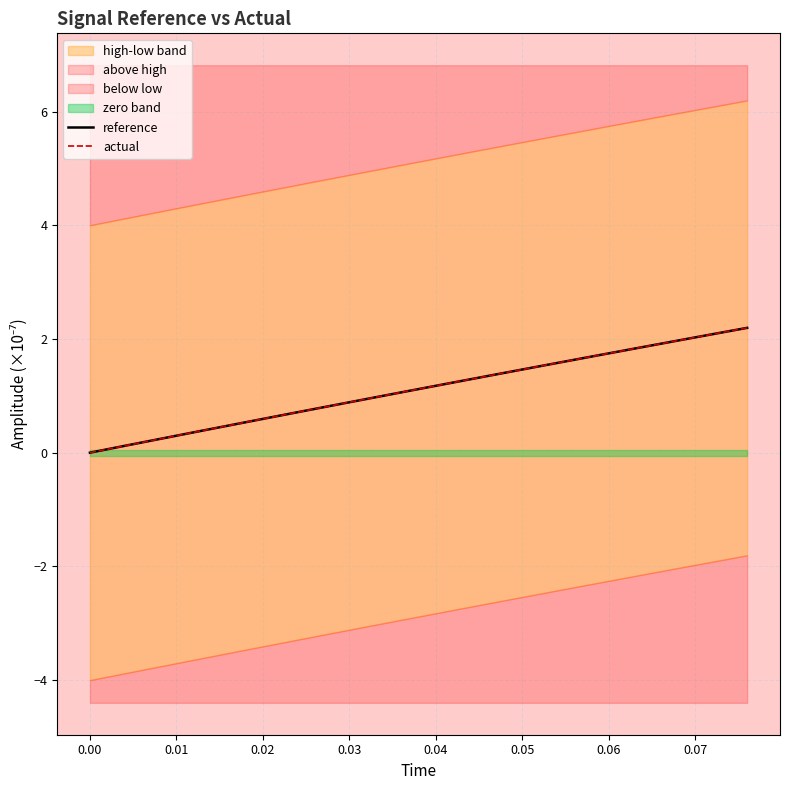

What is the value of the actual point at the 20th from the left?

2.2